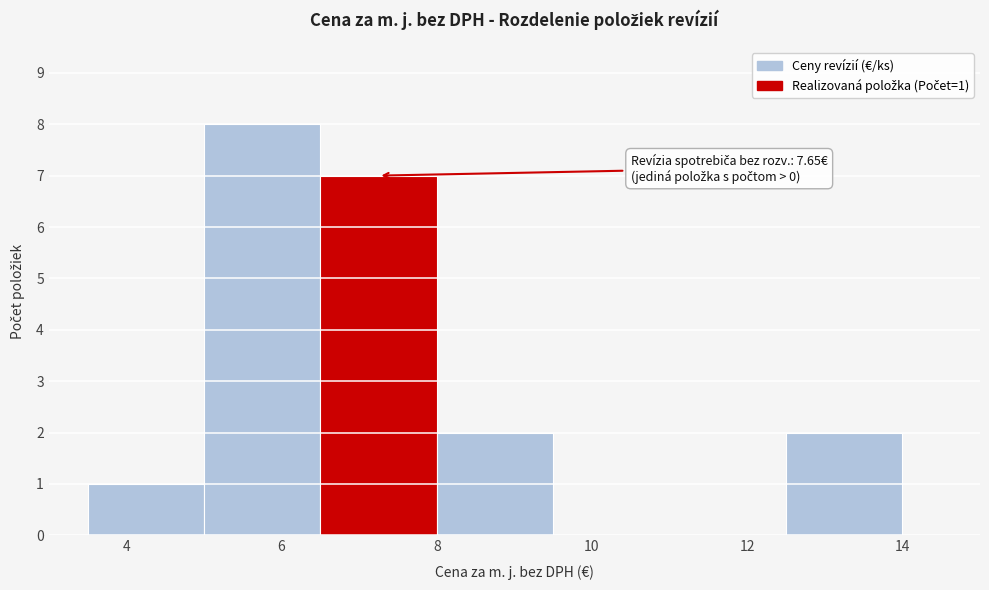

Over which range of the x-axis is the bar tallest?

5.0 to 6.5